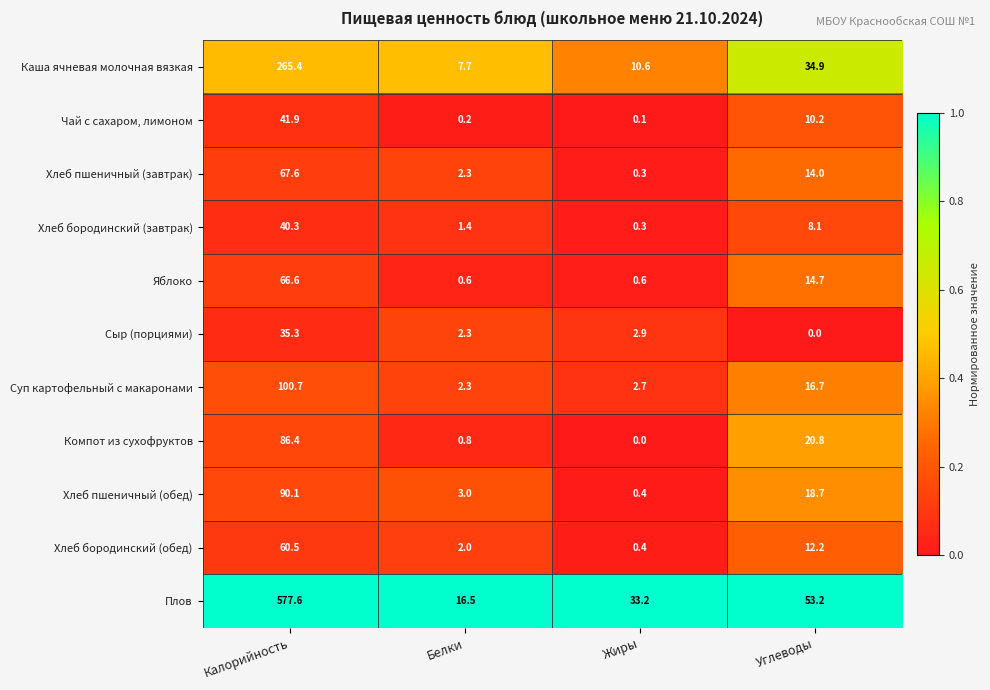

At which label does Суп картофельный с макаронами first exceed 16?

Калорийность